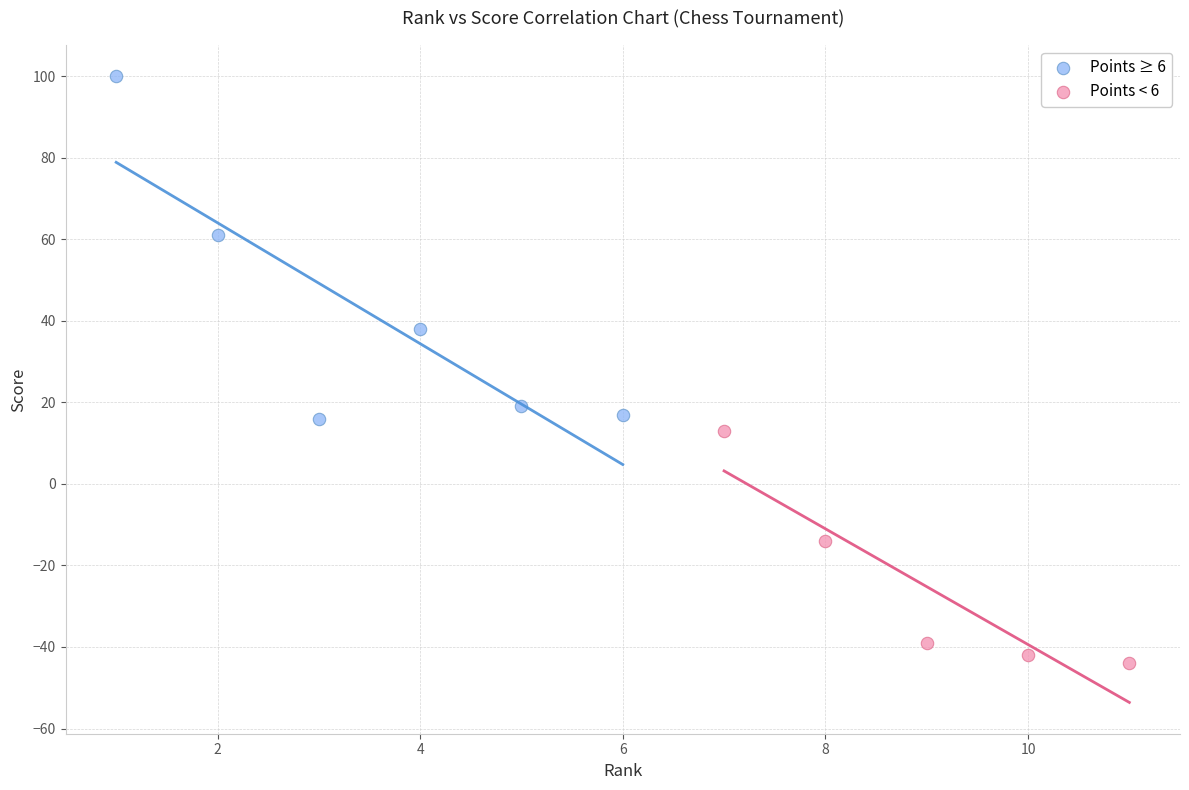

Which series reaches the maximum Y coordinate?

Points ≥ 6